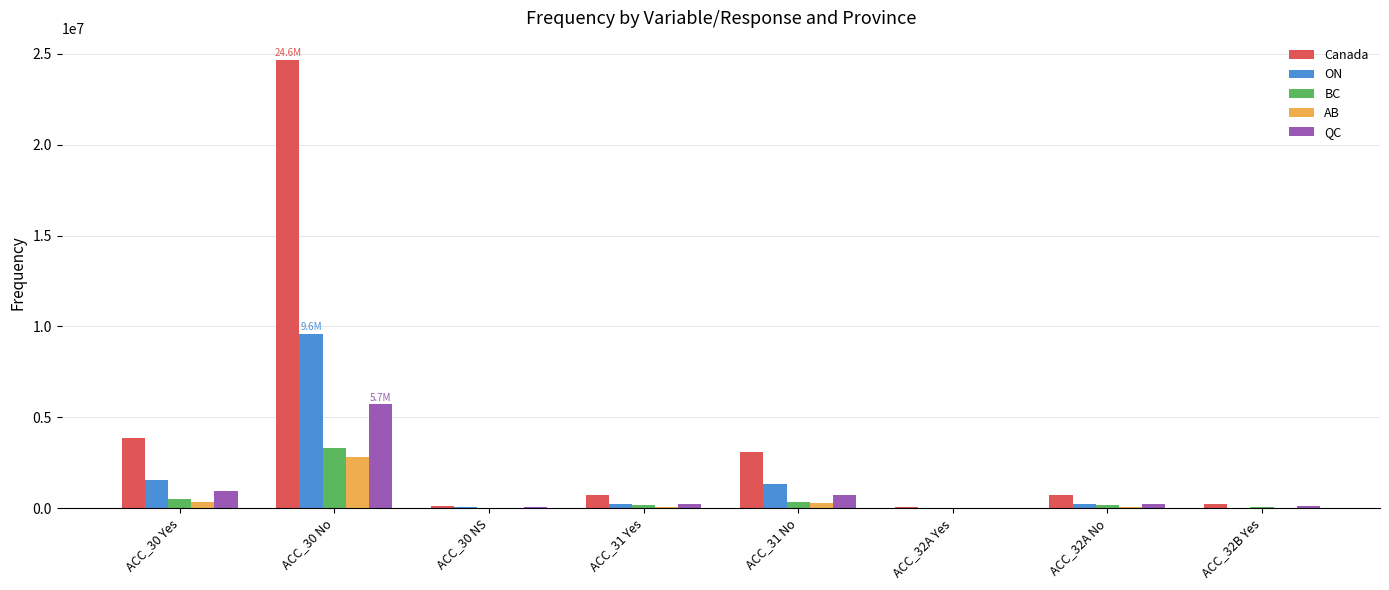

At which label is AB closest to 1412000?

ACC_30 Yes